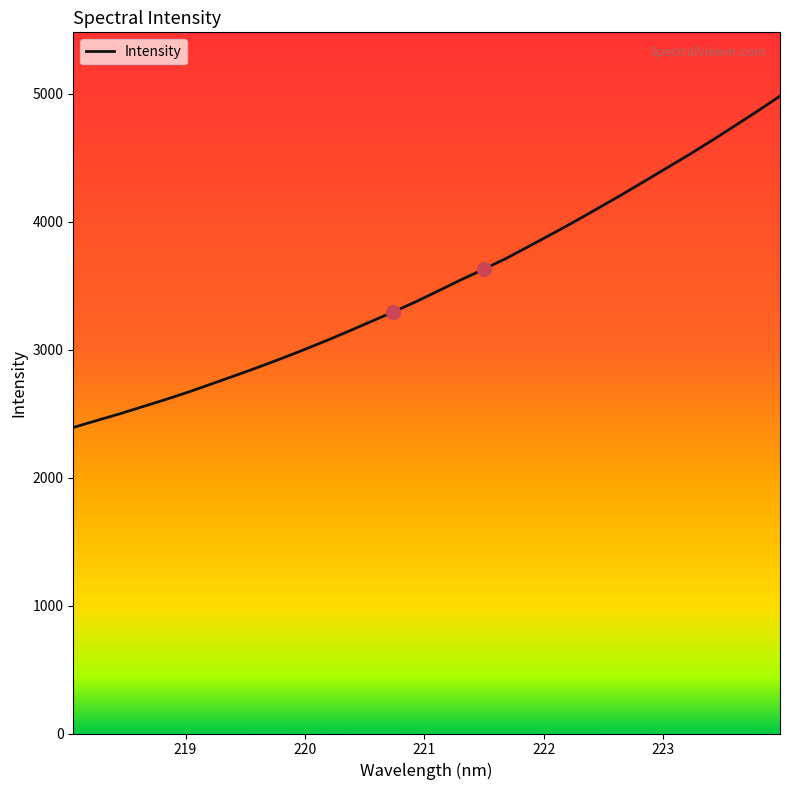

What is the maximum value shown in the chart?

4982.2